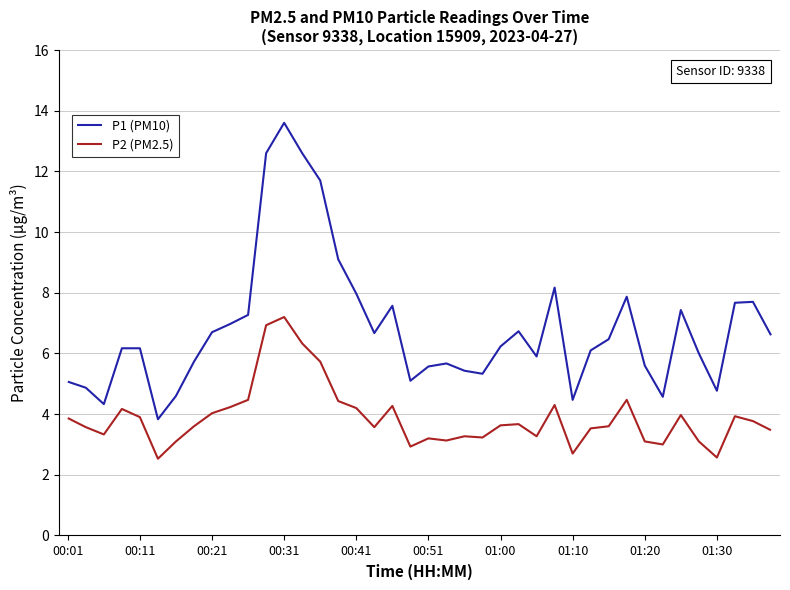

Which series has the widest spread of values?

P1 (PM10)